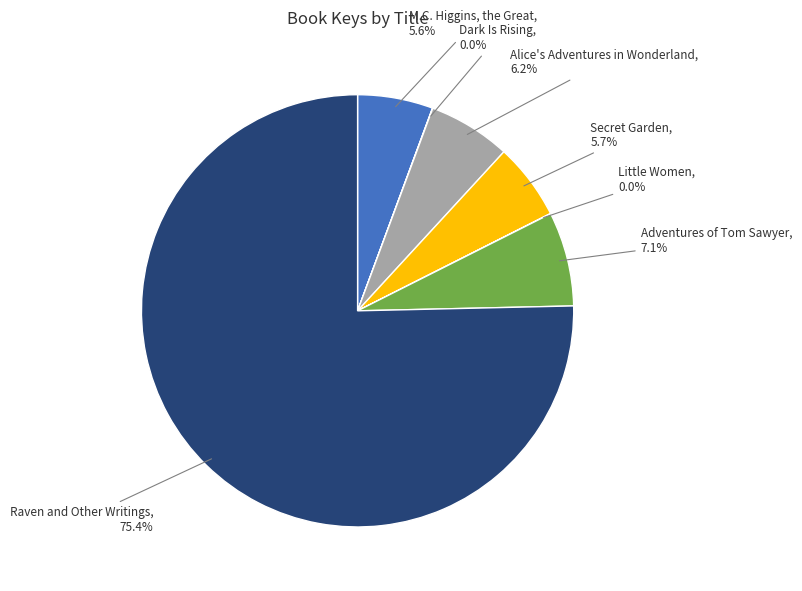

To the nearest percent, what portion does Secret Garden represent?

6%